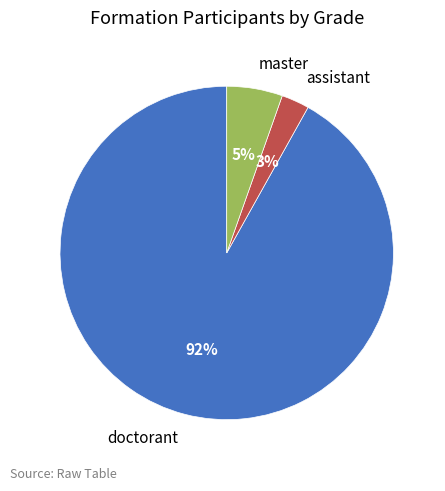

To the nearest percent, what is the difference between the largest and smallest slice percentages?

89%